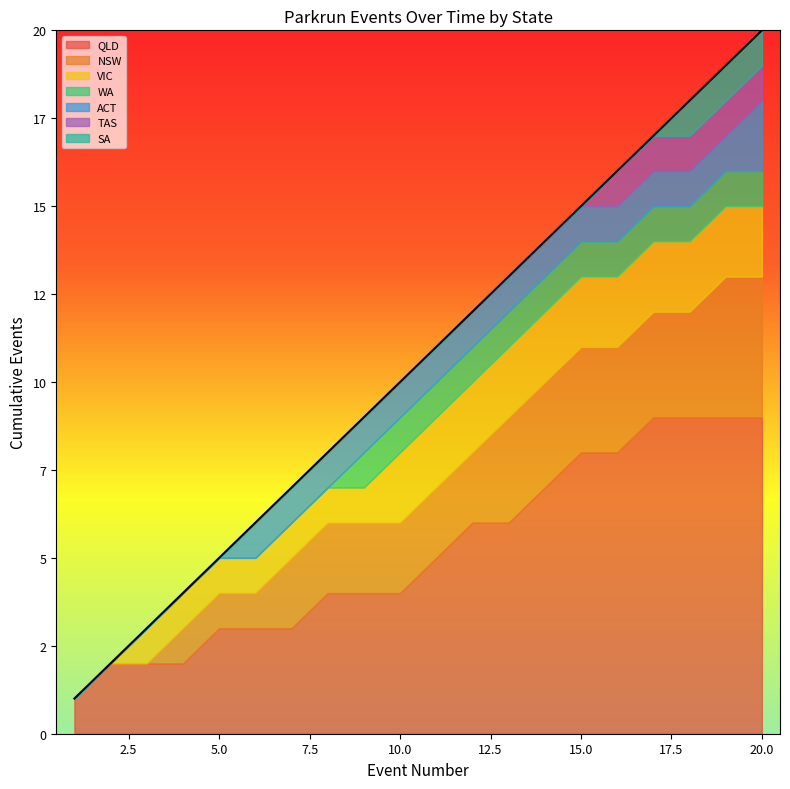

What is the minimum value shown in the chart?

1